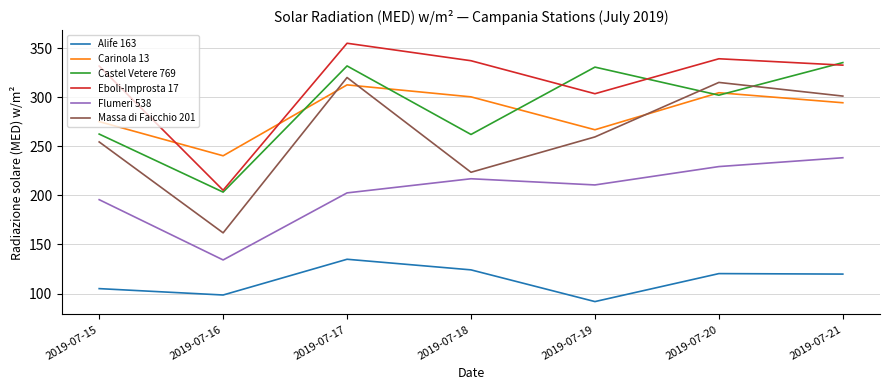

Which series has the largest total across all categories?

Eboli-Improsta 17